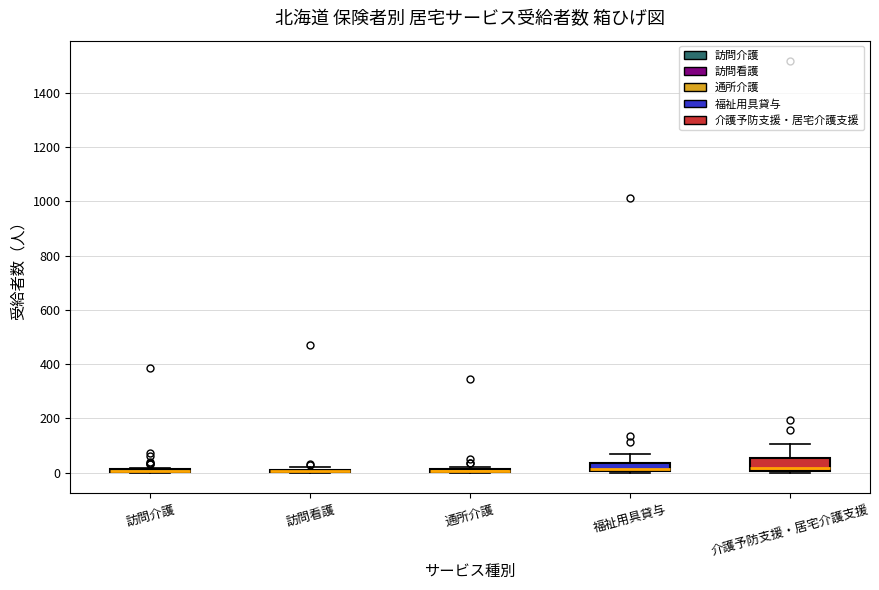

Where does the median line of the box for 福祉用具貸与 sit on the y-axis? The values are not printed on the chart, so give them approximately, as read against the axis.

20